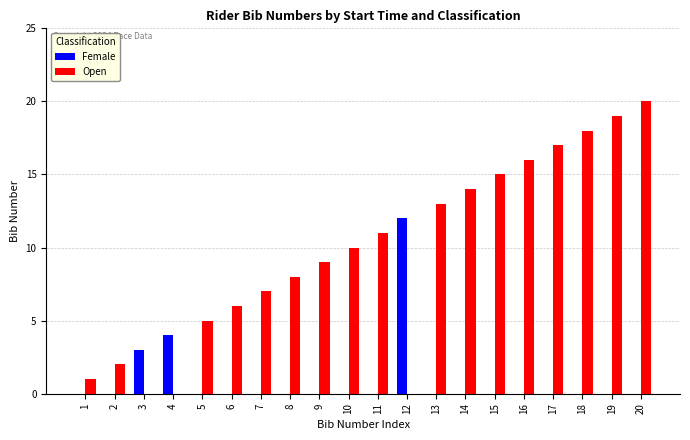

Between 11 and 18, which series saw the biggest shift?

Open